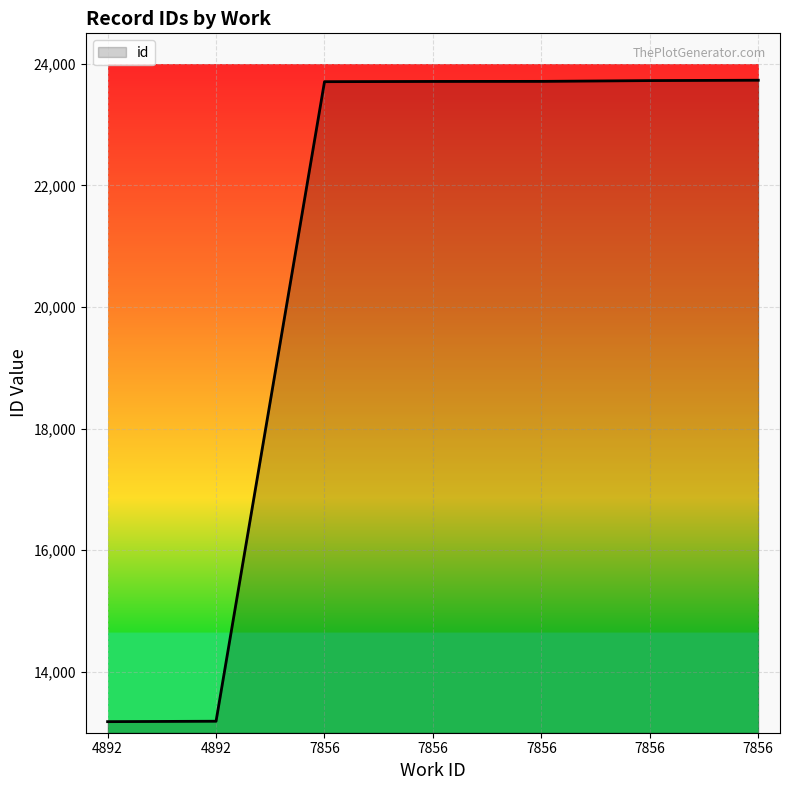

Count the number of categories in the chart.

7